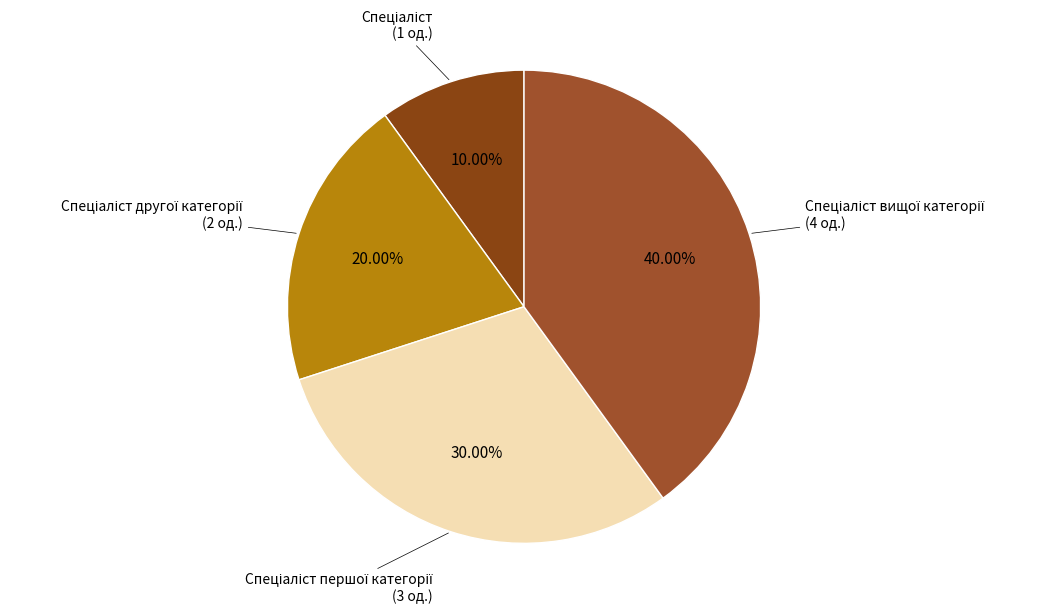

To the nearest percent, what is the average slice percentage?

25%